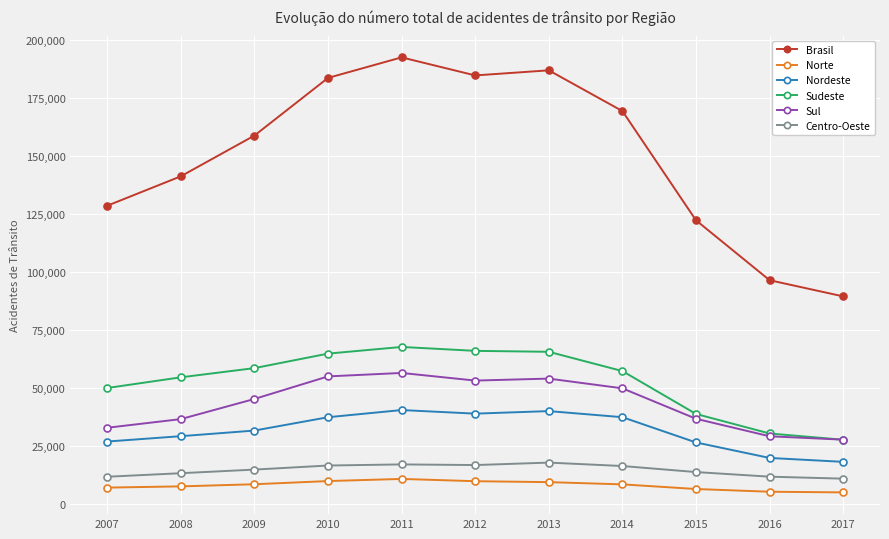

At which category does Brasil reach its first local valley?

2012